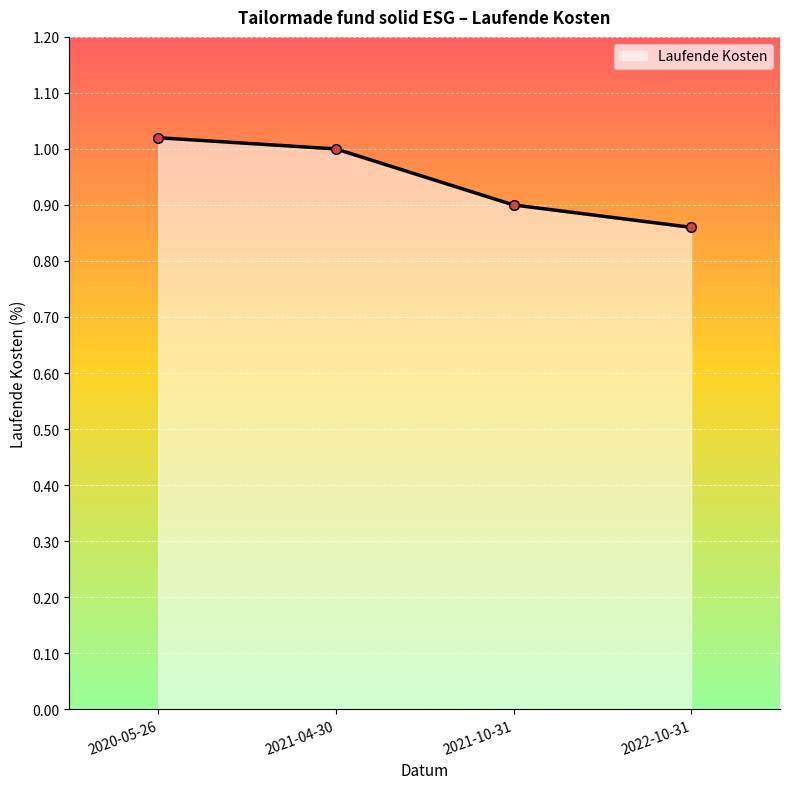

The value at 2020-05-26 is 1.0. True or false?

True